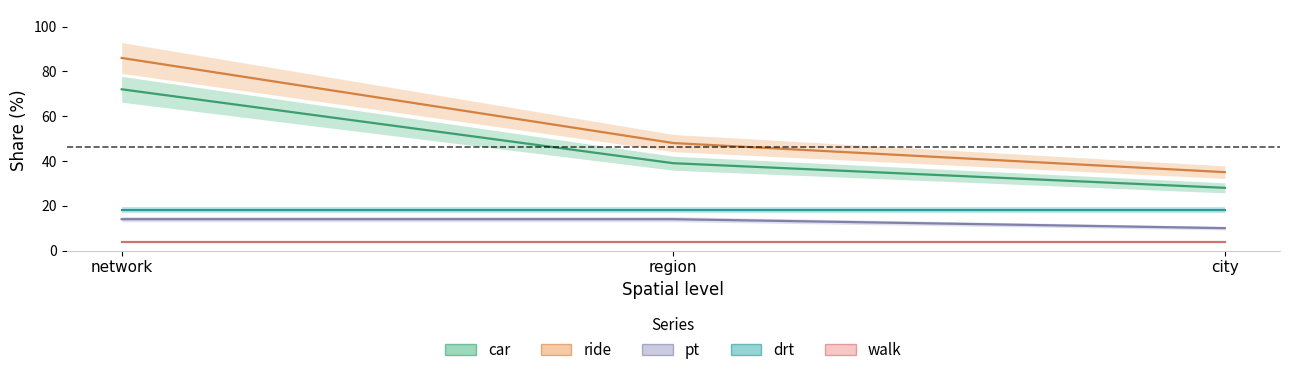

At region, list the series in order from largest to smallest.

ride, car, drt, pt, walk